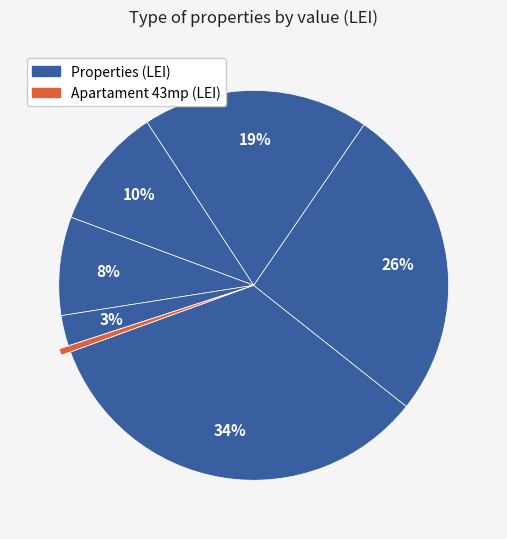

Count the number of slices in the pie.

7